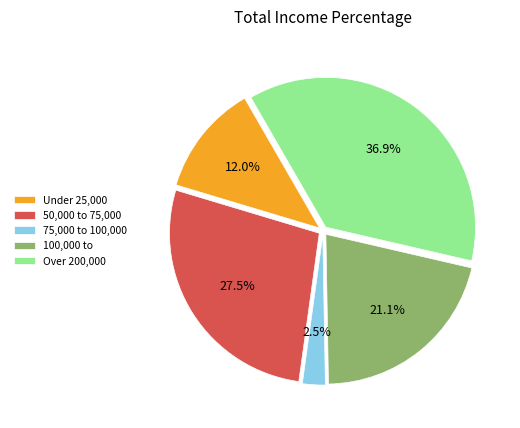

How many segments does this pie chart have?

5